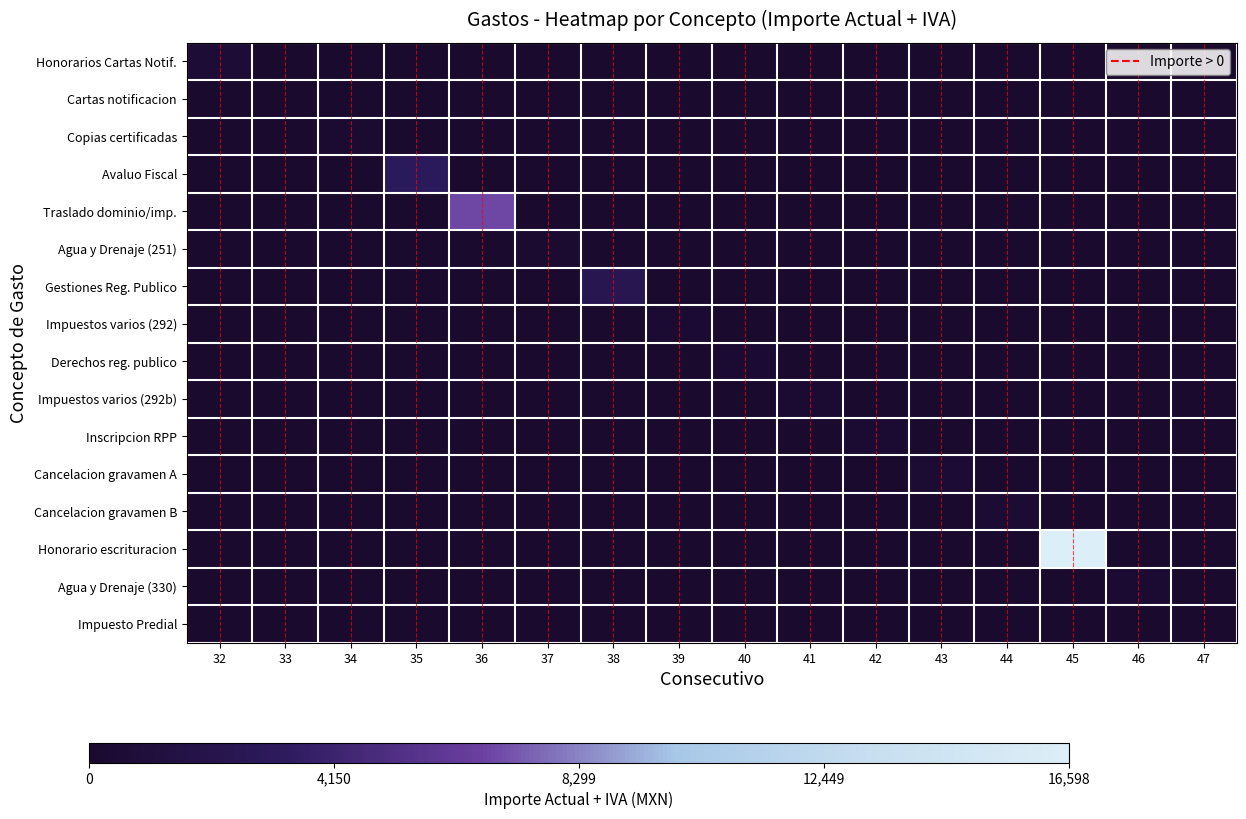

Which series has the largest range (max minus min)?

Honorario escrituracion